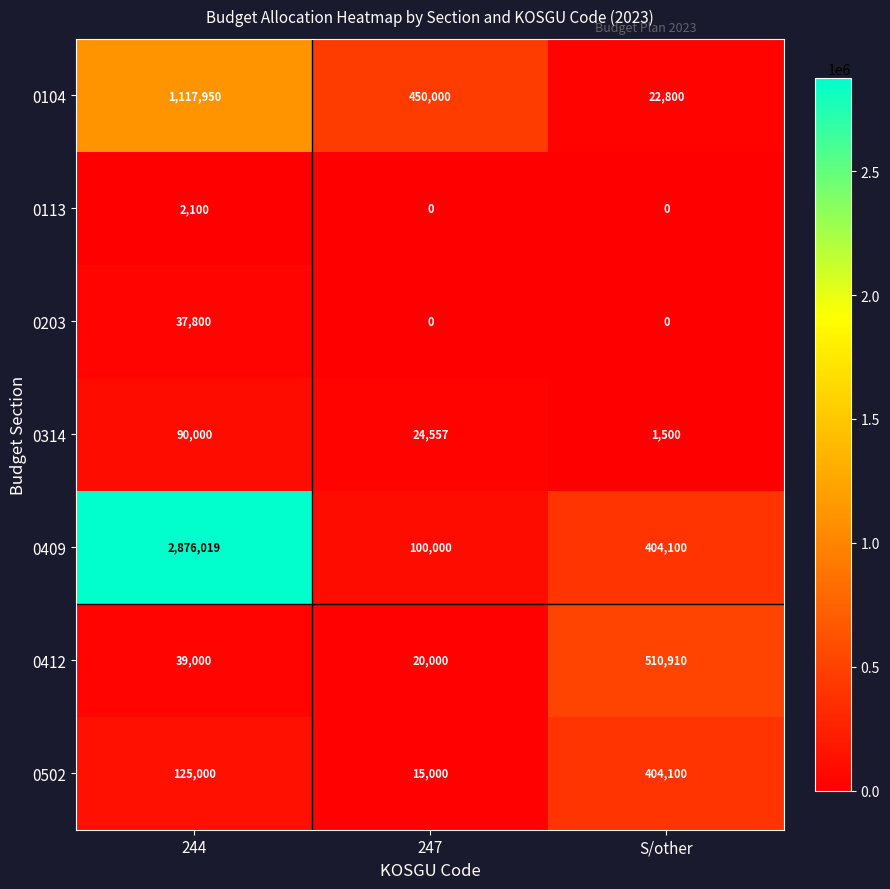

List the labels in order of 0104 value, smallest first.

S/other, 247, 244